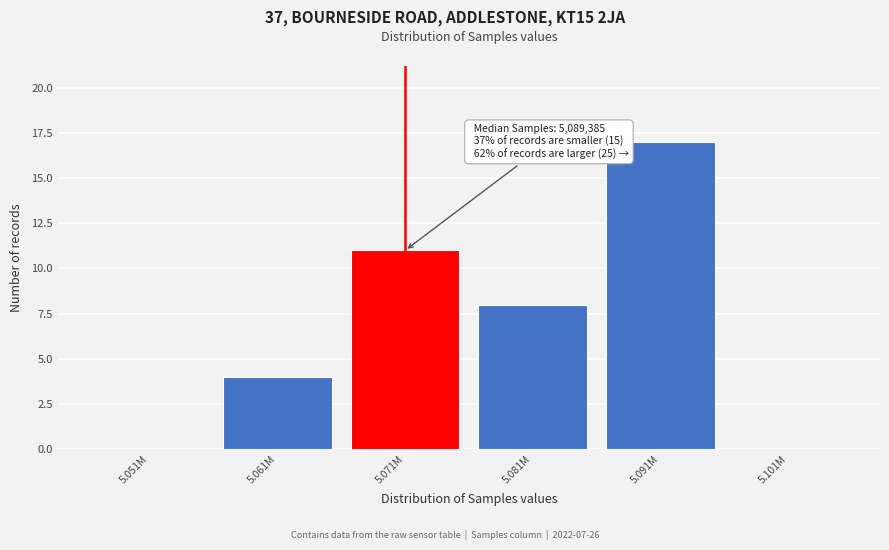

Reading left to right, extract all data points from this chart.

5.051M=0	5.061M=4	5.071M=11	5.081M=8	5.091M=17	5.101M=0